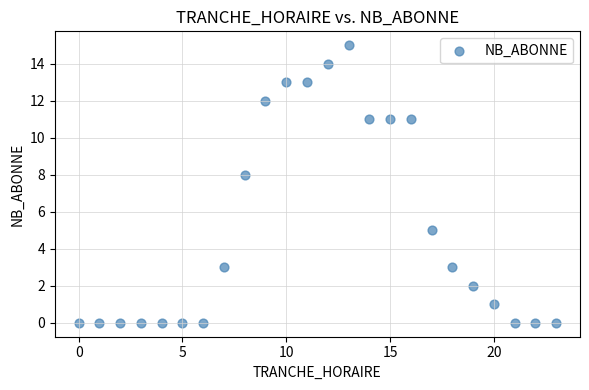

What is the range of Y values (max minus min)?

15